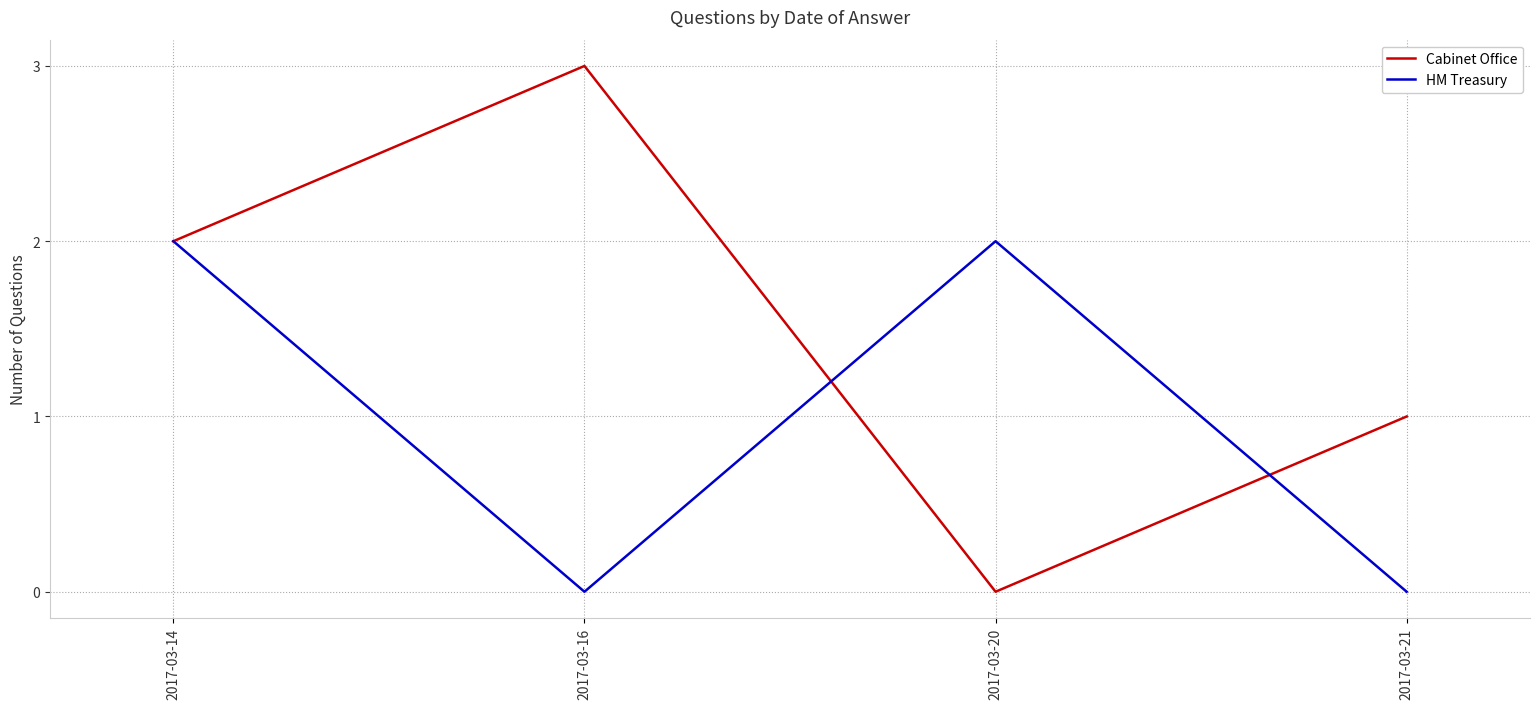

The HM Treasury series shows 2 at 2017-03-20. True or false?

True